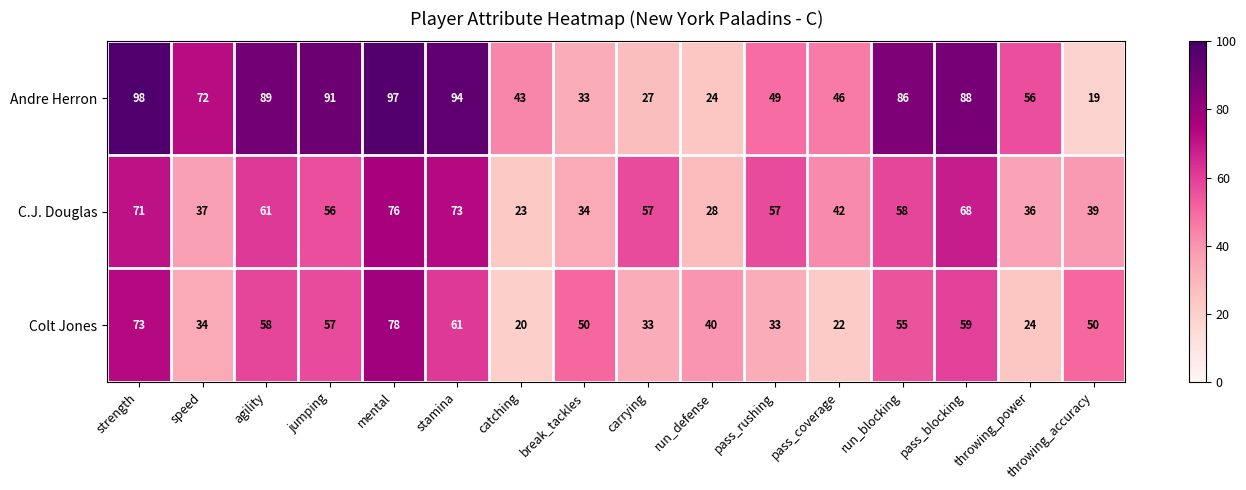

At which category is the sum across all series the highest?

mental